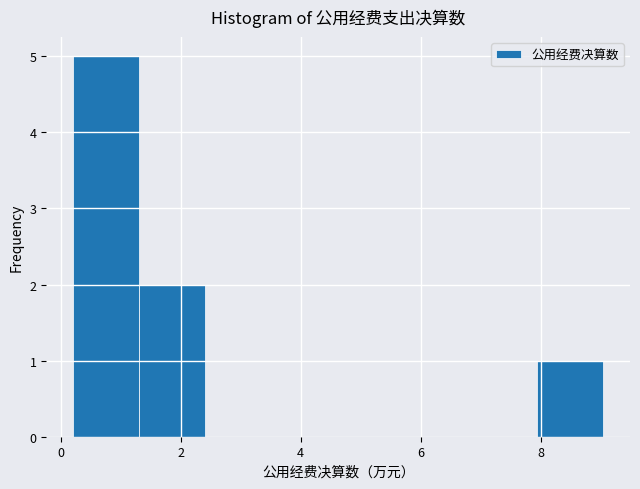

Over which range of the x-axis is the bar tallest?

0.2 to 1.4